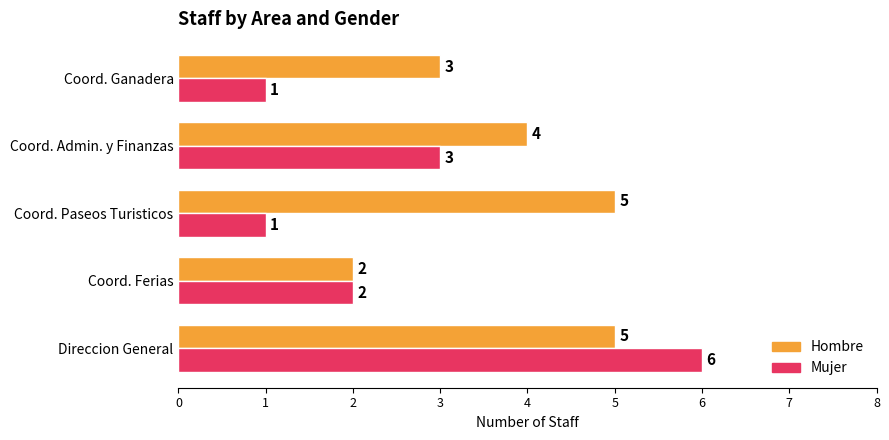

What is the total value across all series at Coord. Admin. y Finanzas?

7